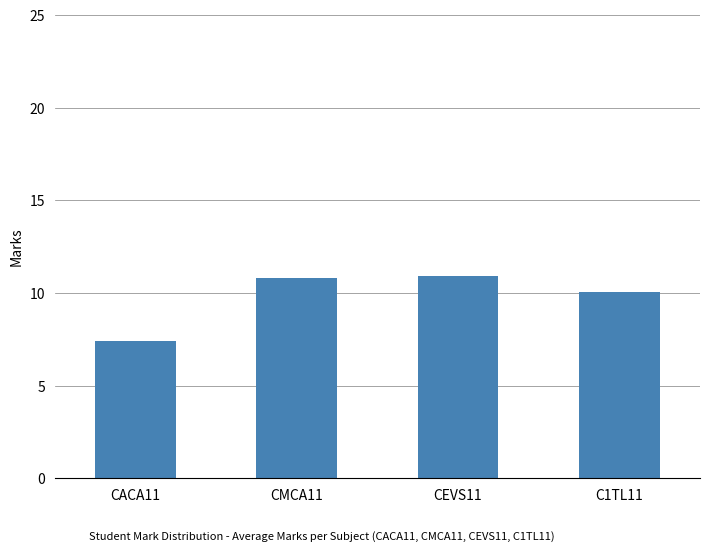

Which has a higher value, C1TL11 or CACA11?

C1TL11